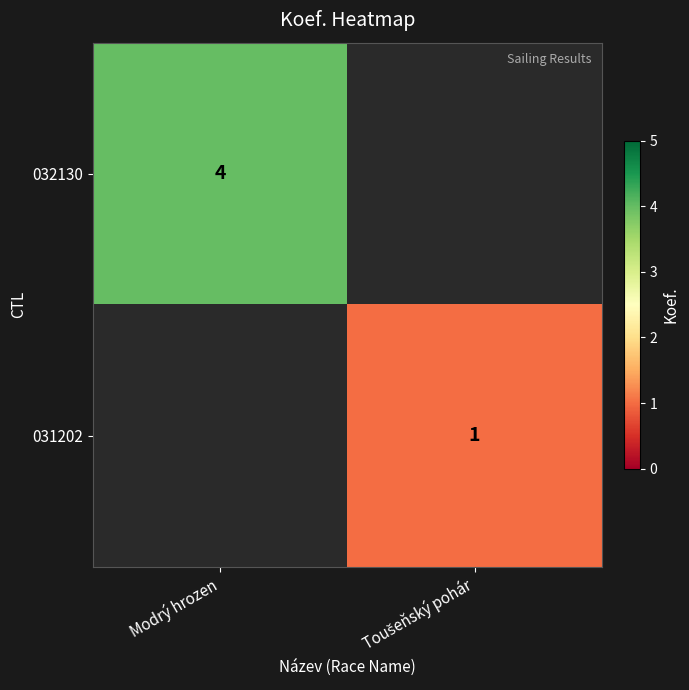

Is it true that 032130 equals 4 at Modrý hrozen?

True